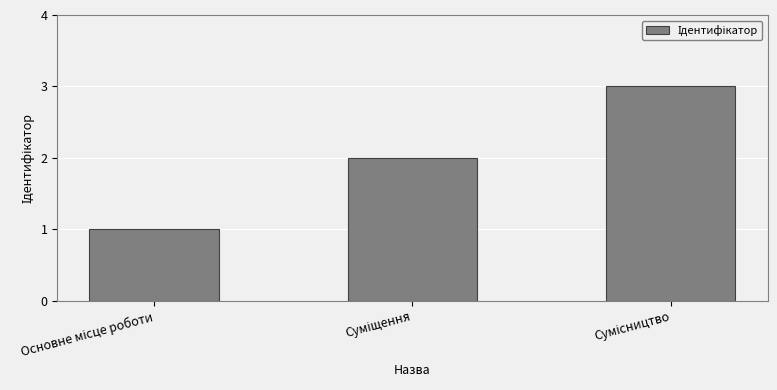

What is the sum of all values?

6